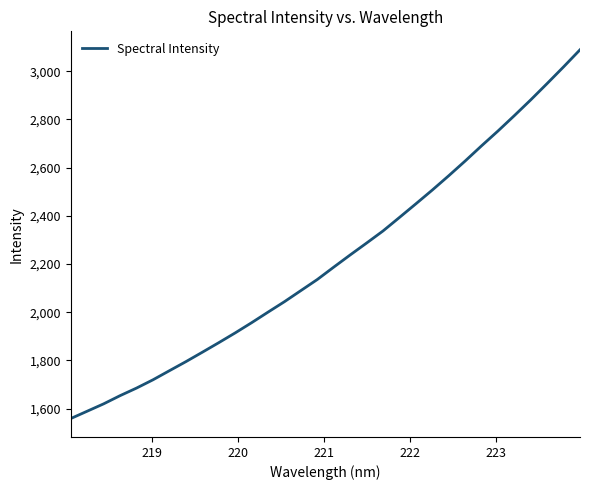

How many lines are shown in the chart?

1